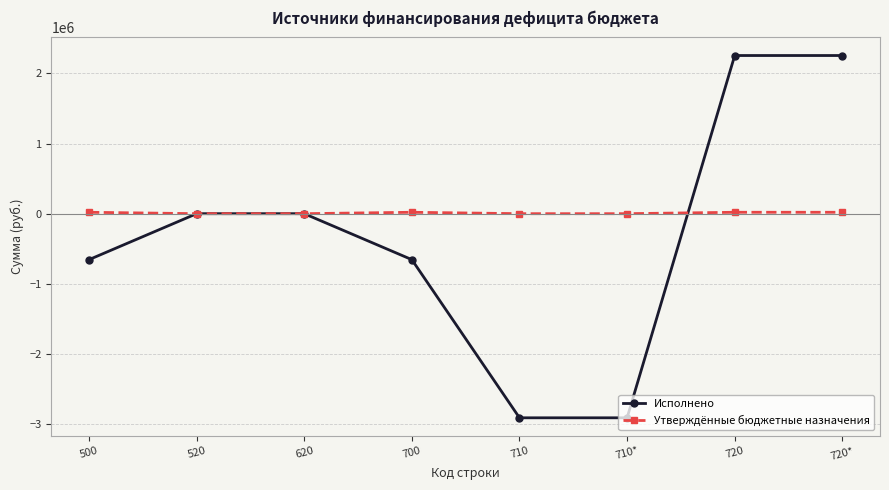

What is the maximum value shown in the chart?

2255351.1